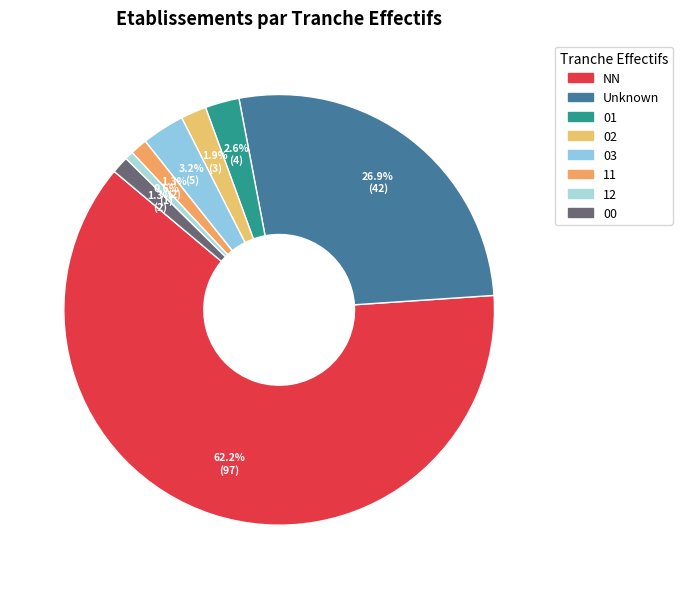

Which slice is the largest?

NN